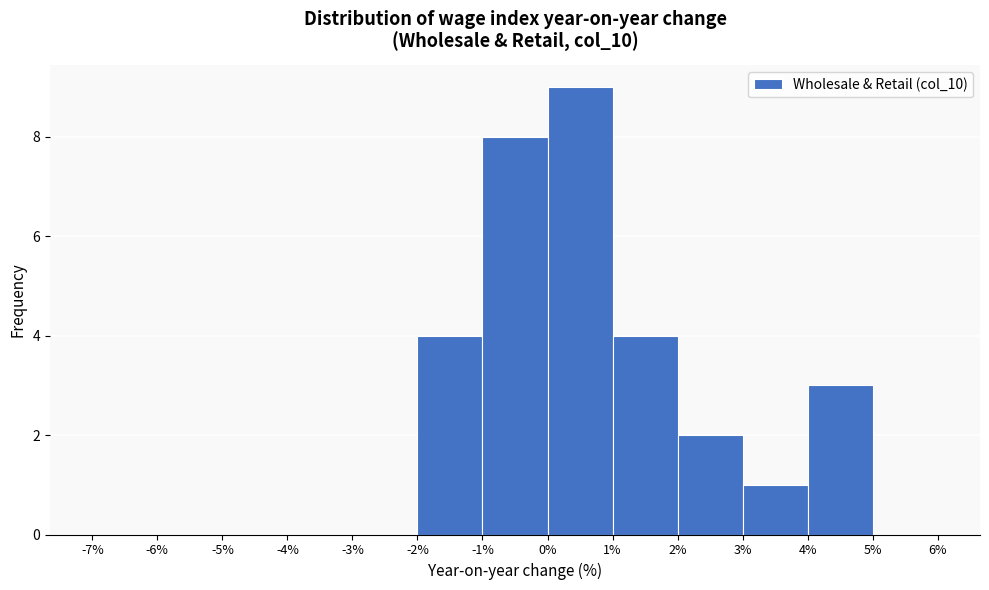

Reading left to right, list every bar in this chart as the range it spans on the x-axis followed by its height. The values are not printed on the chart, so give them approximately, as read against the axis.

-7% to -6%: 0
-6% to -5%: 0
-5% to -4%: 0
-4% to -3%: 0
-3% to -2%: 0
-2% to -1%: 4
-1% to 0%: 8
0% to 1%: 9
1% to 2%: 4
2% to 3%: 2
3% to 4%: 1
4% to 5%: 3
5% to 6%: 0